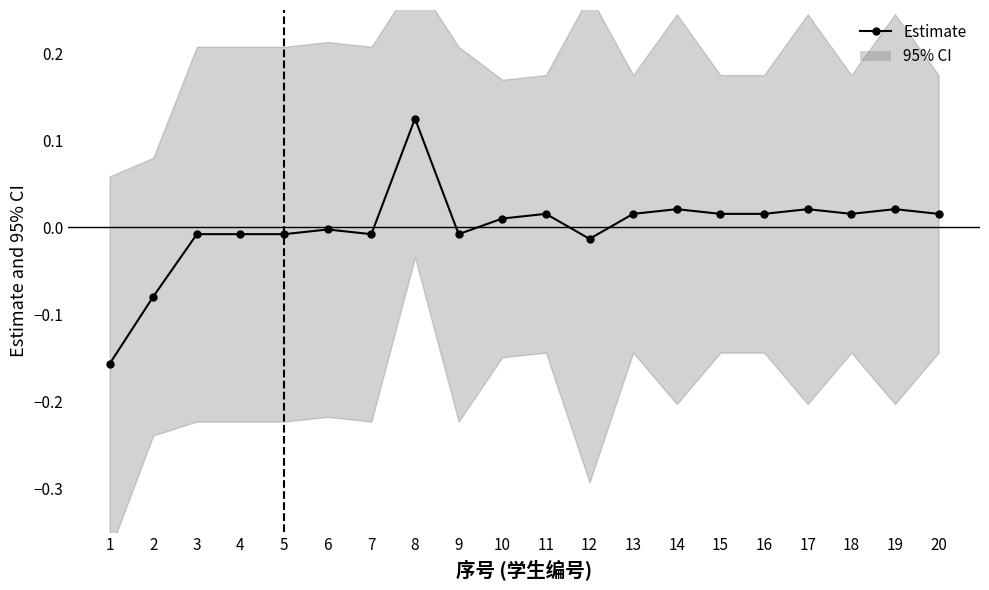

How many lines are shown in the chart?

1